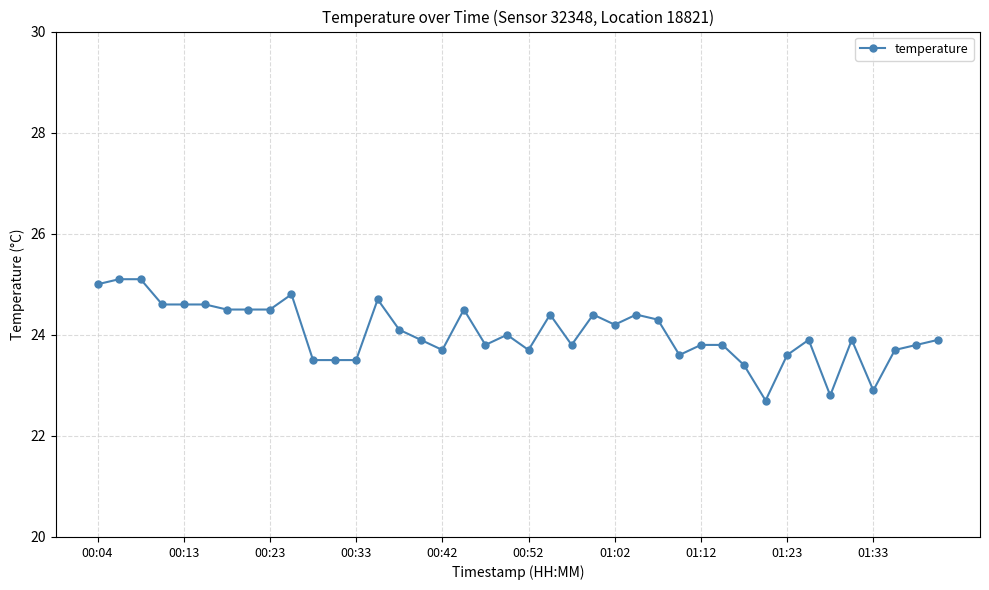

What is the minimum value shown in the chart?

22.7